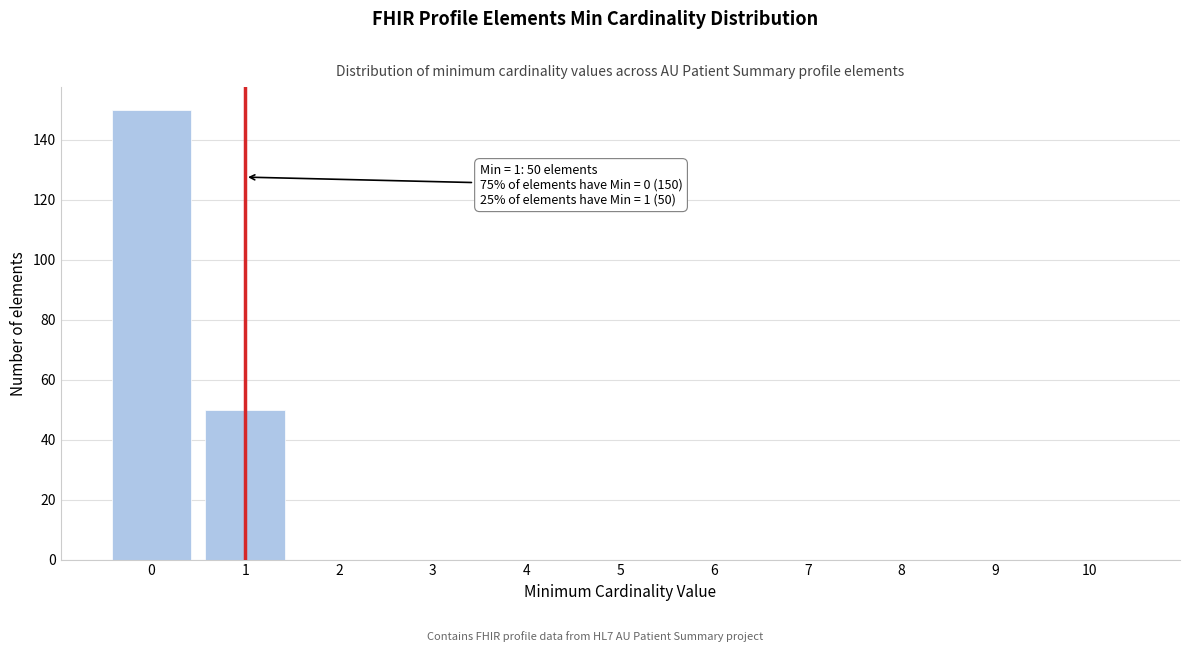

Over which range of the x-axis is the bar tallest?

-0.5 to 0.5